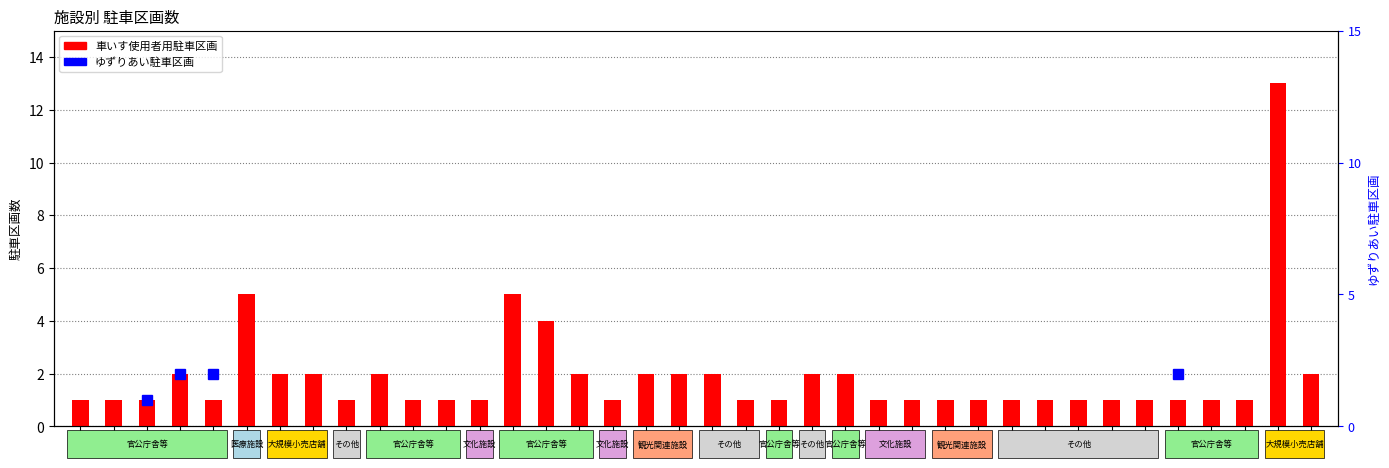

True or false: the data shows 3 at 19.

False